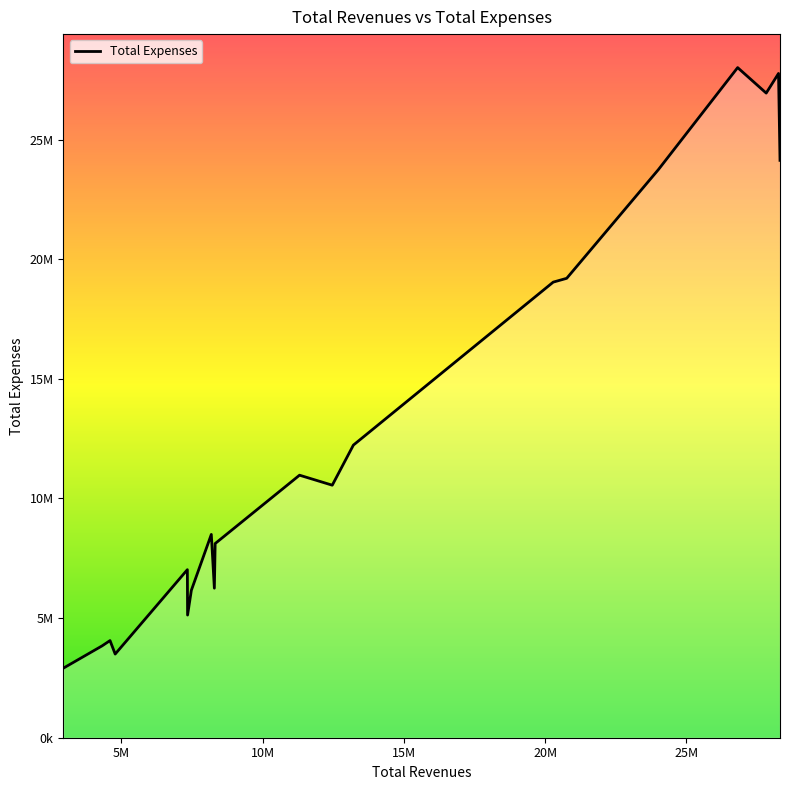

How many points are higher than both their immediate neighbors (excluding endpoints)?

6